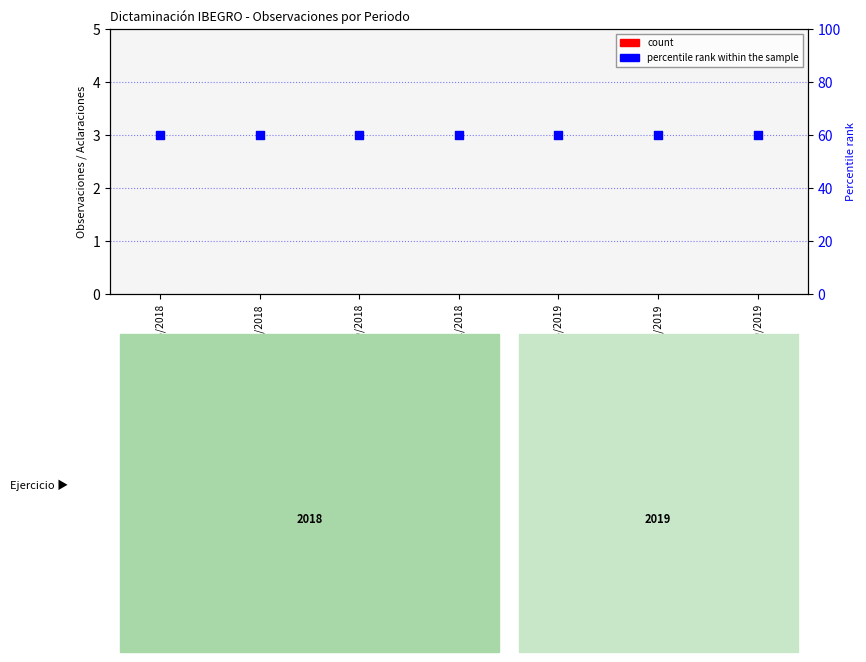

What is the total value across all series at 01/01-31/03/2019?

60